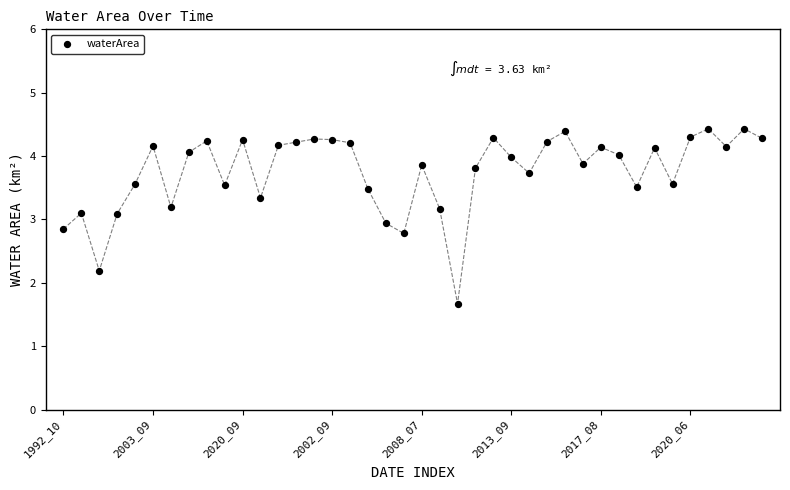

What is the range of Y values (max minus min)?

2.8